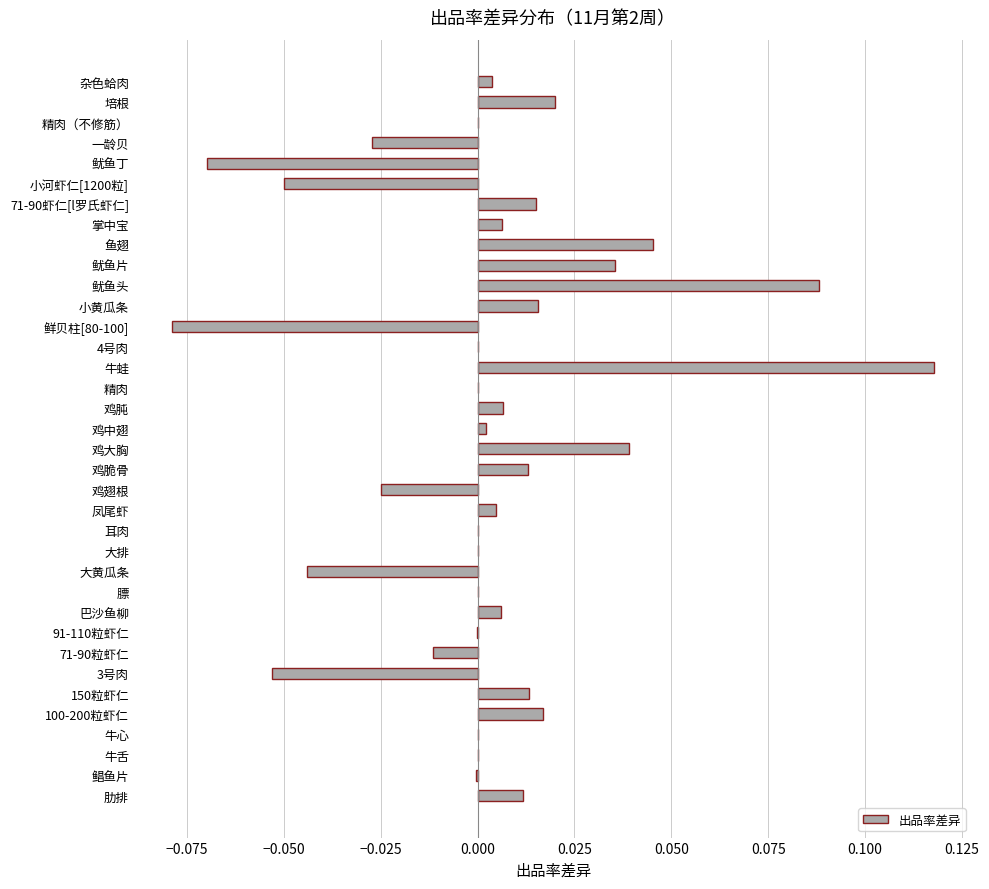

The value at 精肉（不修筋） is 0.1. True or false?

False